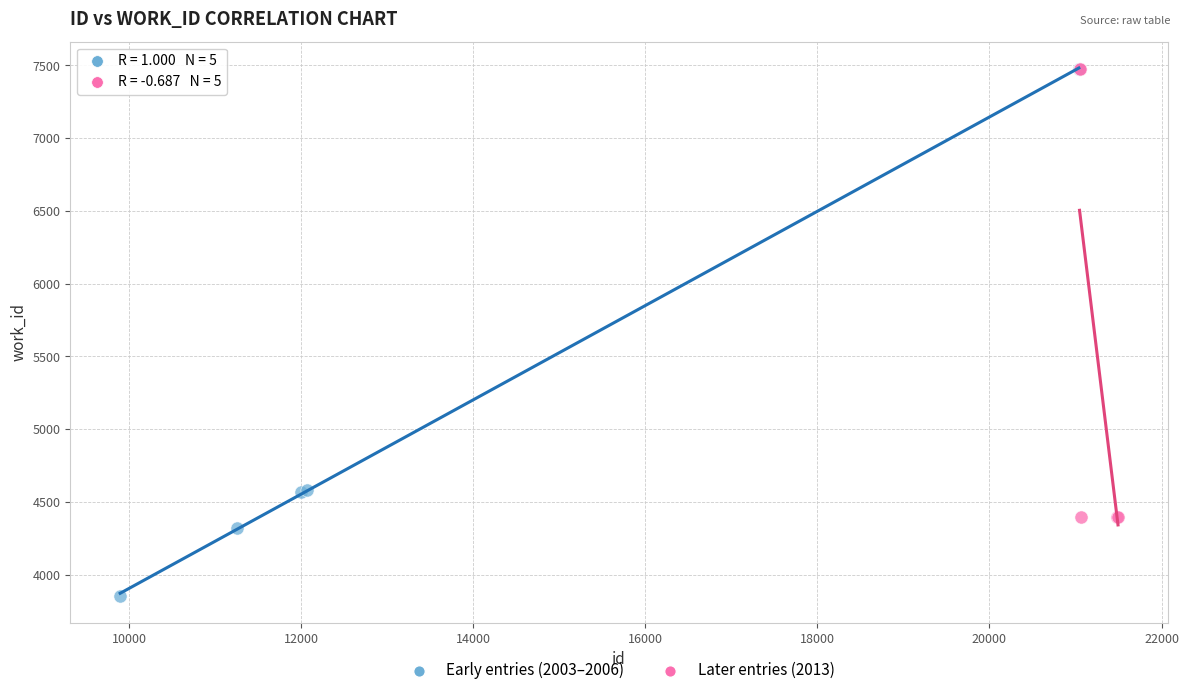

What are all the series names shown in the legend?

Early entries (2003–2006), Later entries (2013)